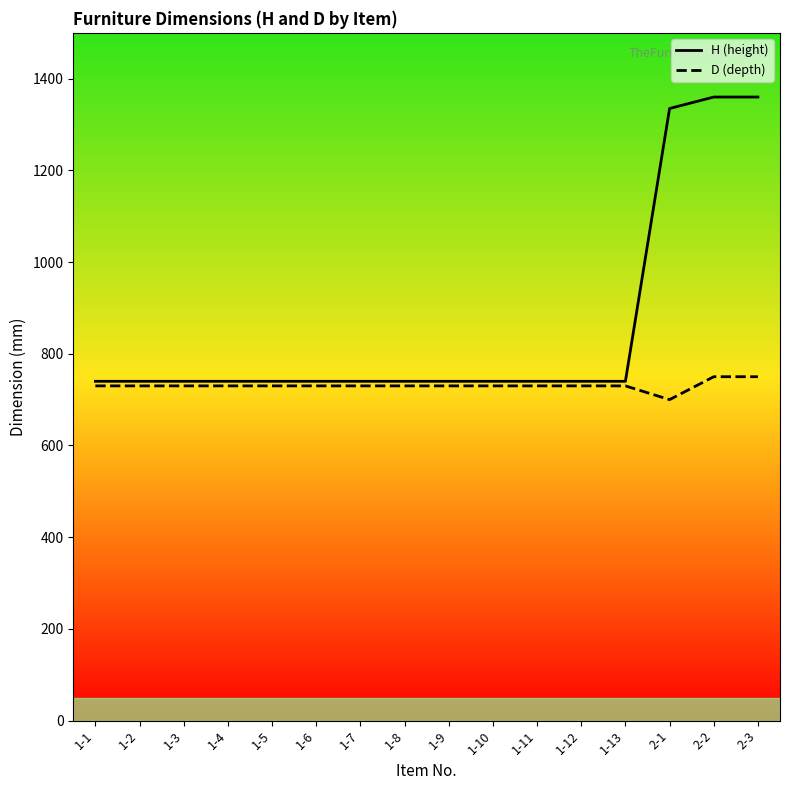

Does the chart have visible grid lines?

No